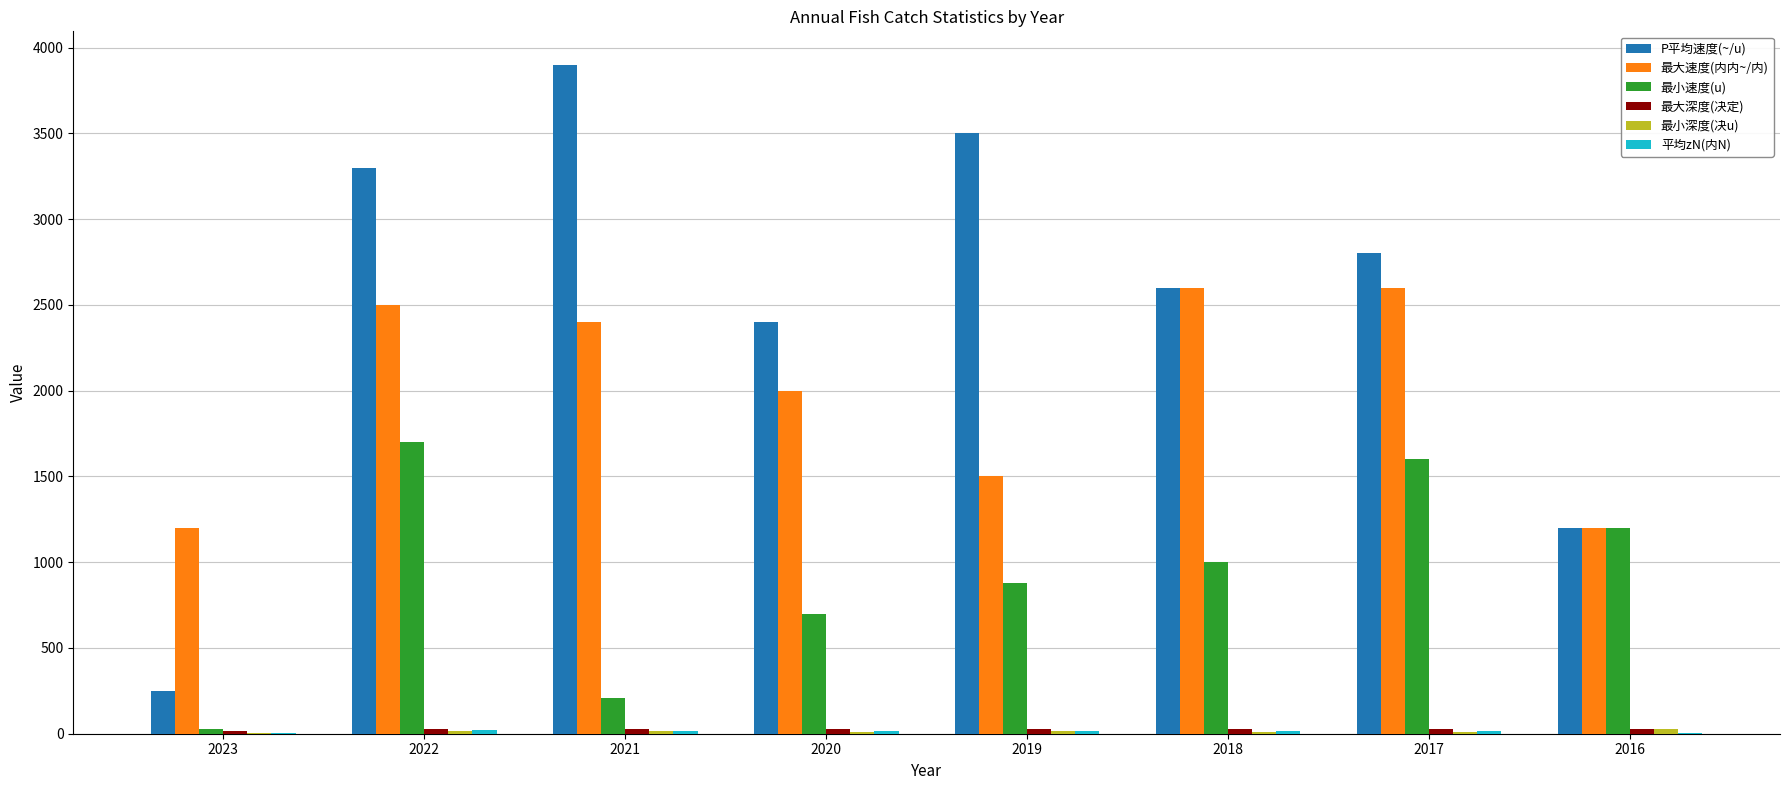

At which label is 最大速度(内内~/内) closest to 1900?

2020